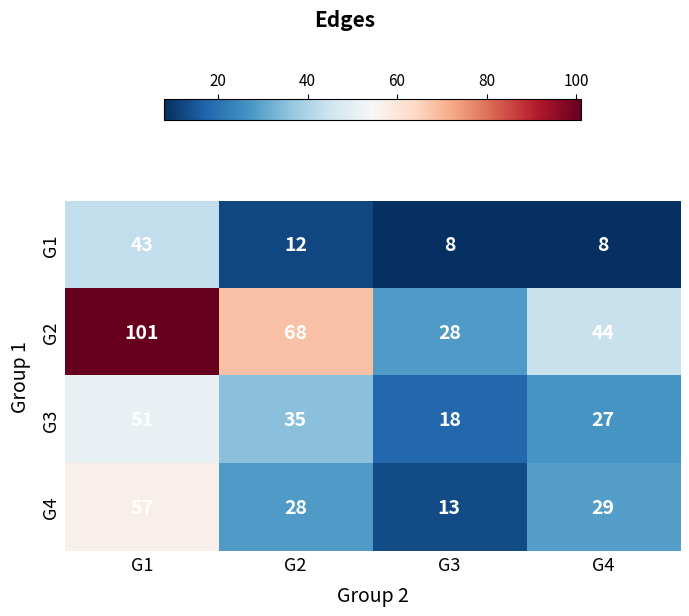

Reading left to right, what are all the values shown in this chart?

G1: G1=43	G2=12	G3=8	G4=8
G2: G1=101	G2=68	G3=28	G4=44
G3: G1=51	G2=35	G3=18	G4=27
G4: G1=57	G2=28	G3=13	G4=29